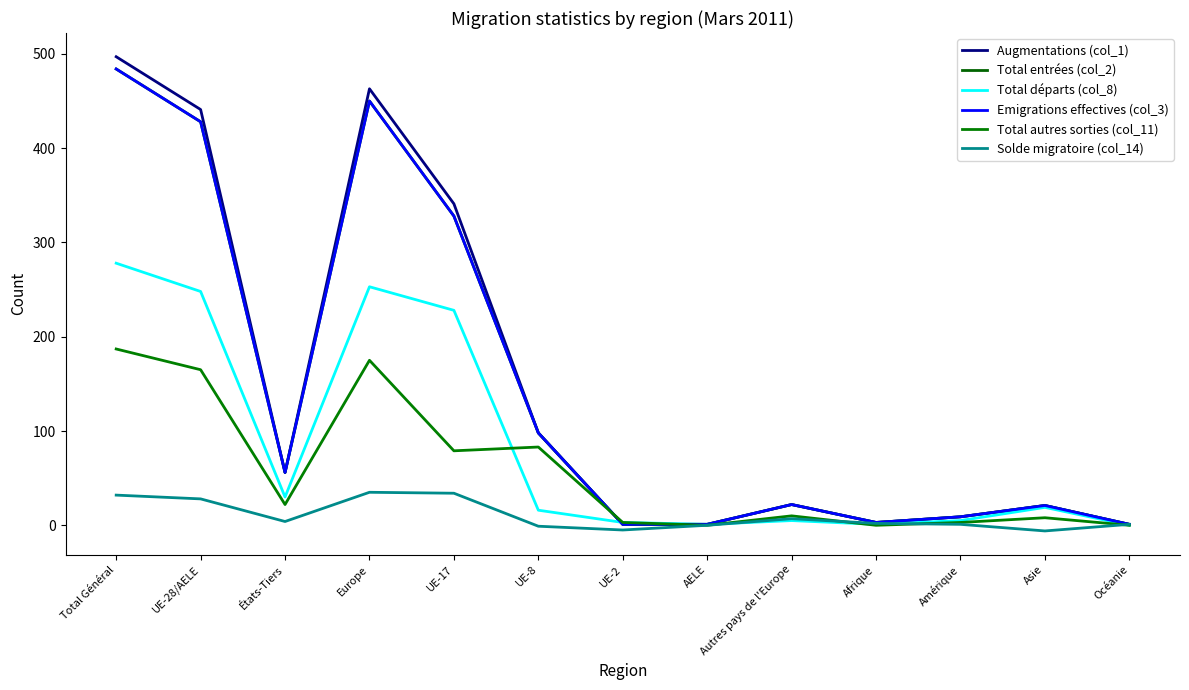

Rank the categories by Solde migratoire (col_14) value from lowest to highest.

Asie, UE-2, UE-8, AELE, Amérique, Océanie, Afrique, États-Tiers, Autres pays de l'Europe, UE-28/AELE, Total Général, UE-17, Europe